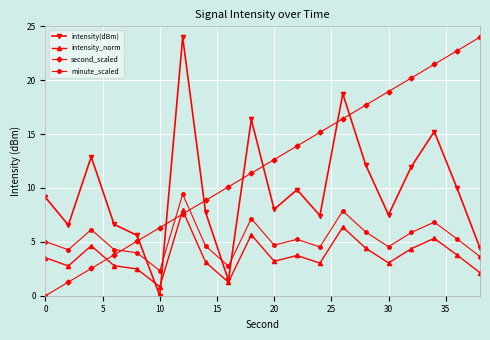

What is the sum of all intensity(dBm) values?

195.6